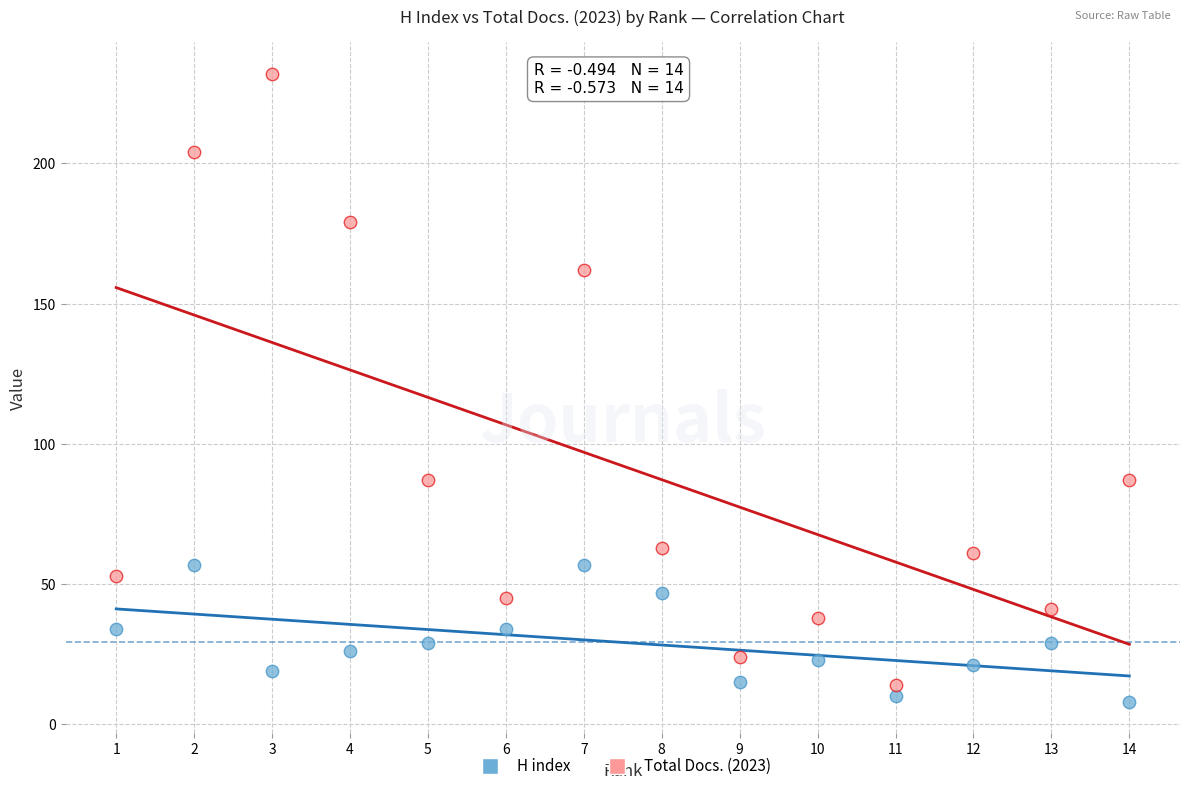

Across all data points, what is the range of Y values (max minus min)?

224